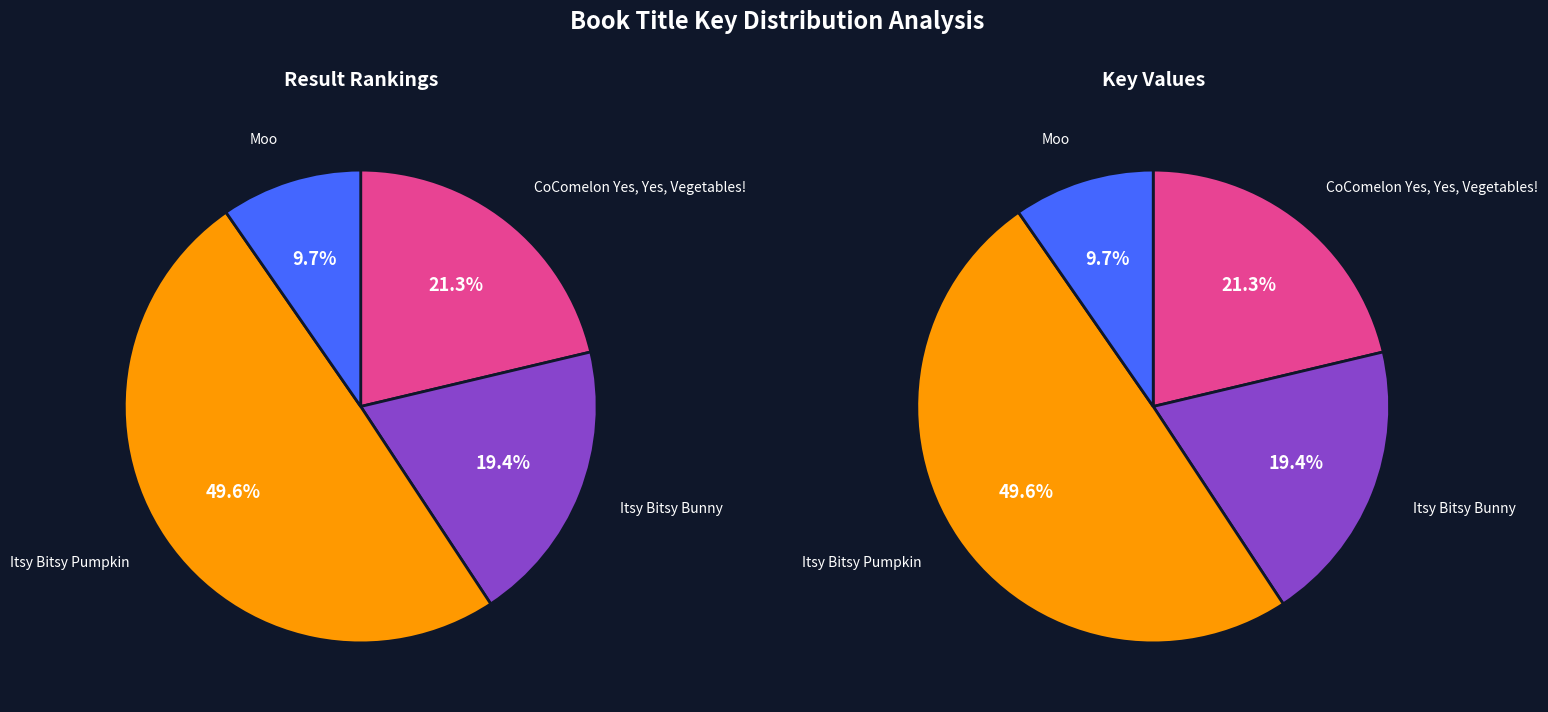

To the nearest percent, what portion does Moo represent?

10%